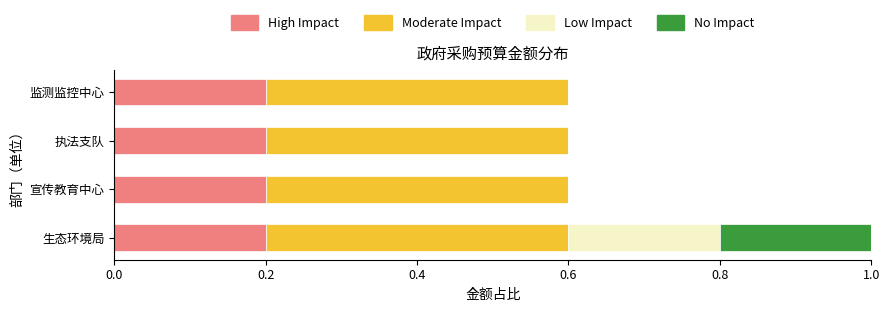

The value of High Impact at 生态环境局 is 0.2. True or false?

True